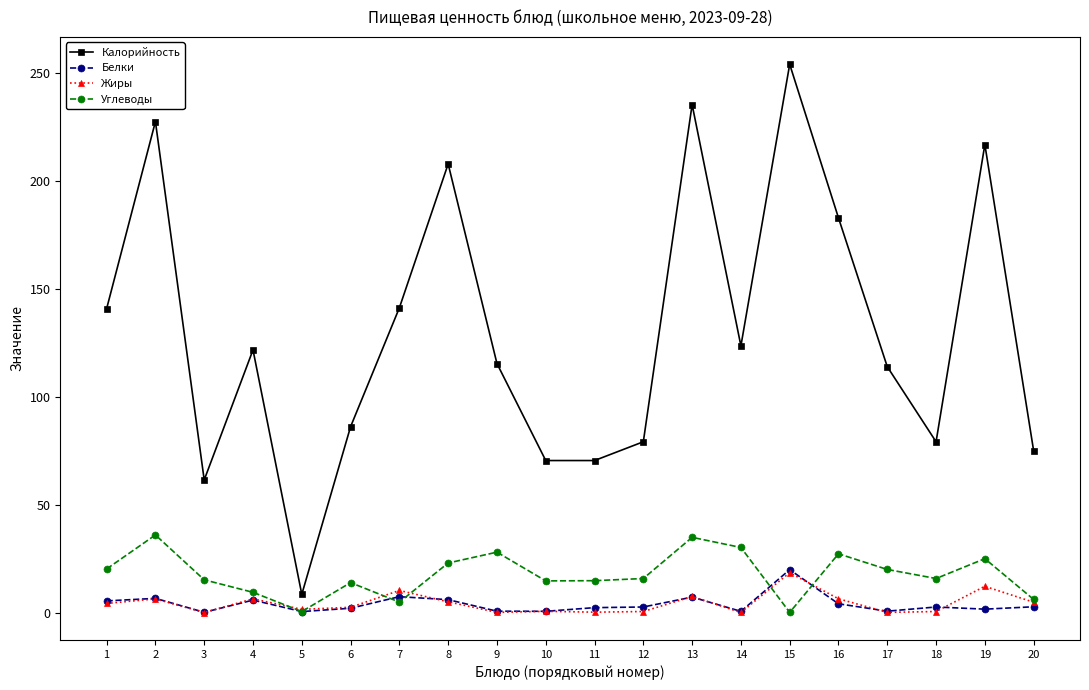

What is the difference between the maximum and minimum values in the Жиры series?

18.5